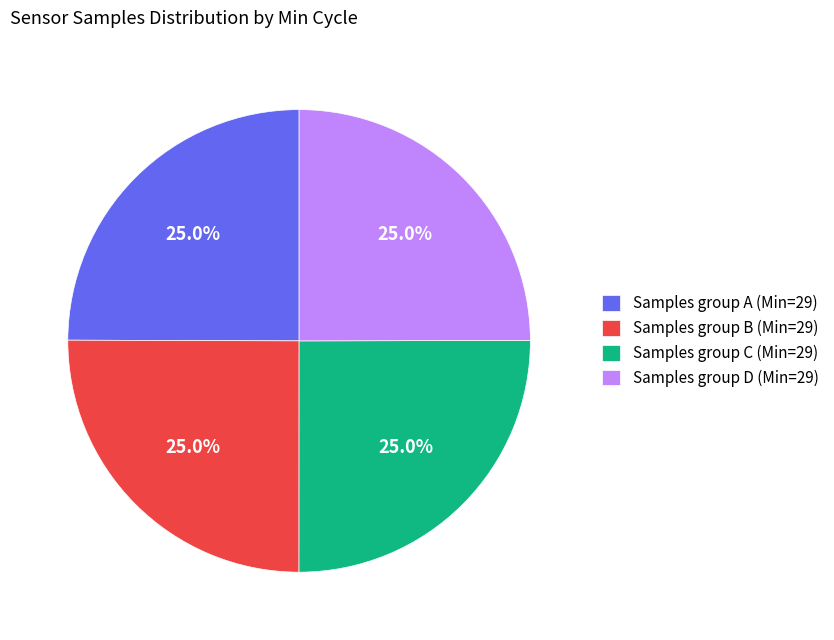

How many slices are in this pie chart?

4